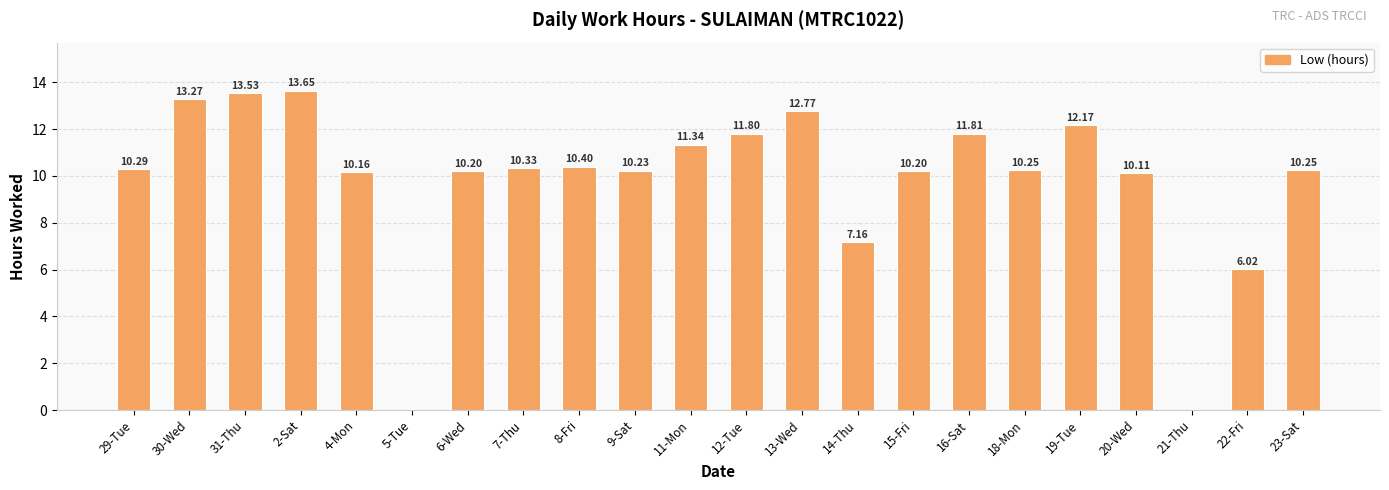

What is the sum of all values?

215.9